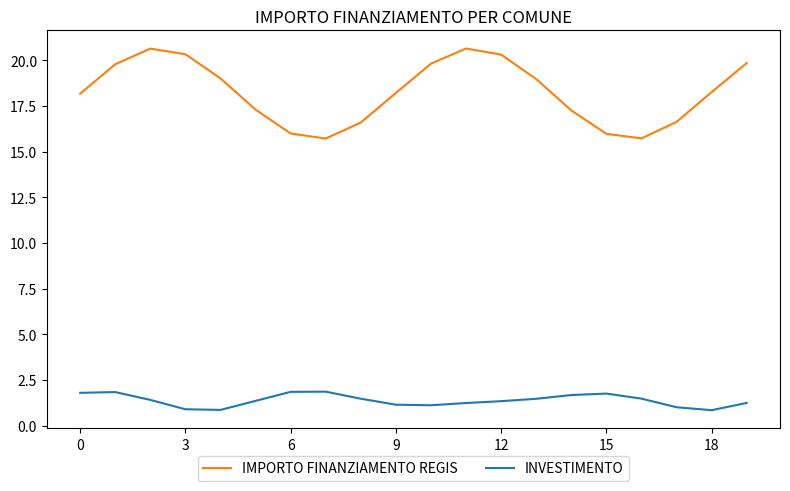

True or false: IMPORTO FINANZIAMENTO REGIS and INVESTIMENTO cross at least once.

False